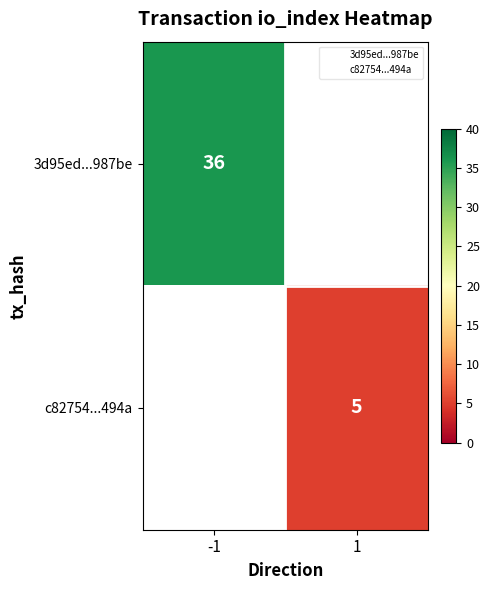

Is the value of 3d95ed...987be at -1 greater than the value of c82754...494a at 1?

Yes